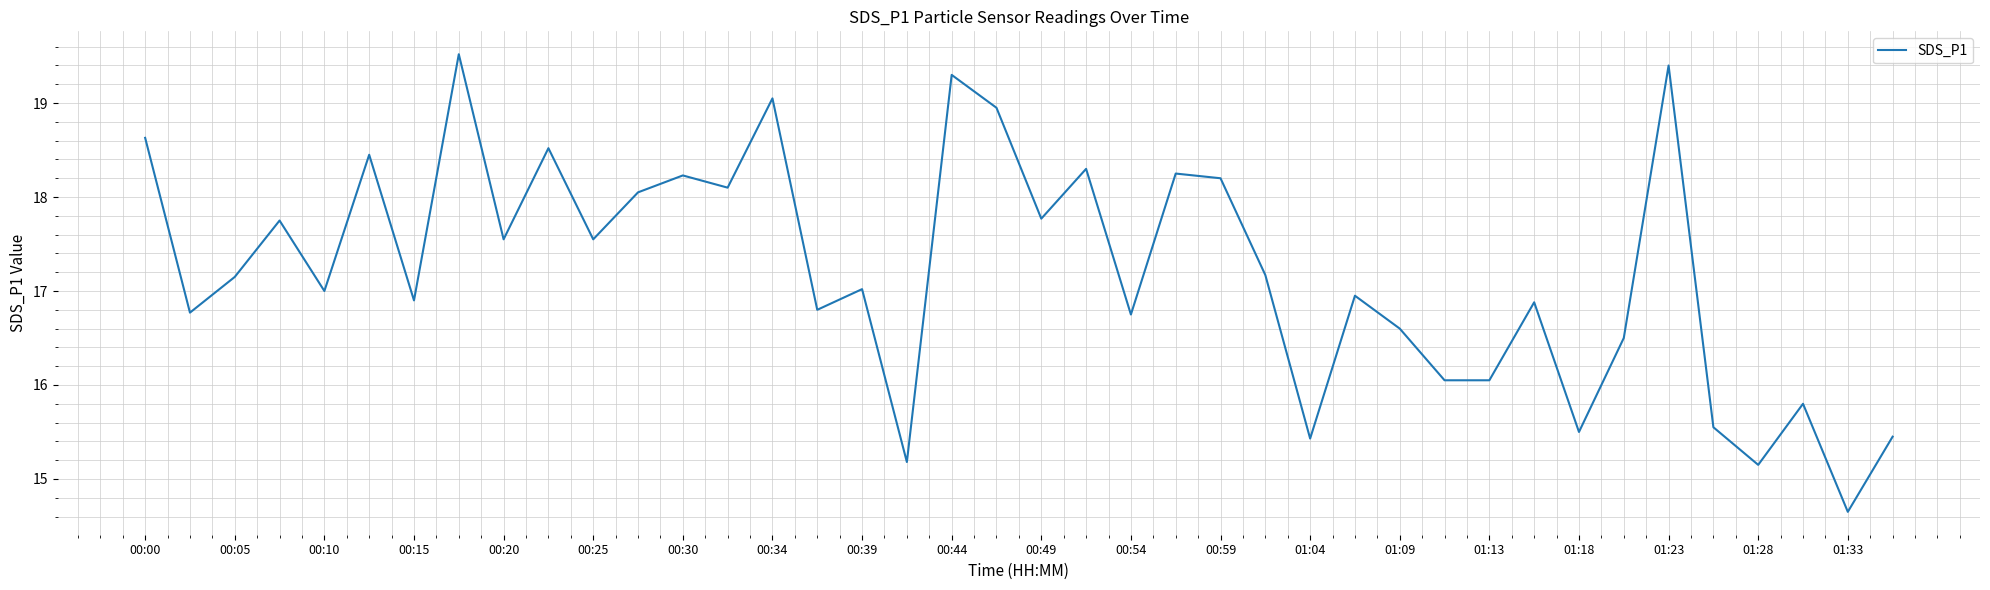

What is the maximum value shown in the chart?

19.5